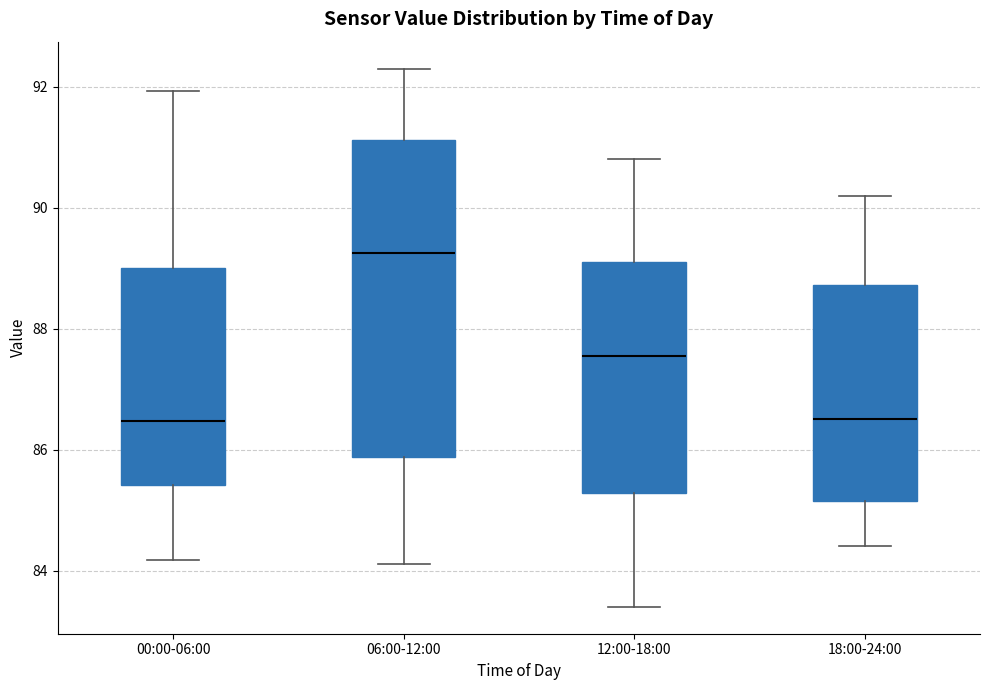

Comparing the boxes themselves (not the whiskers), which one is the tallest?

06:00-12:00